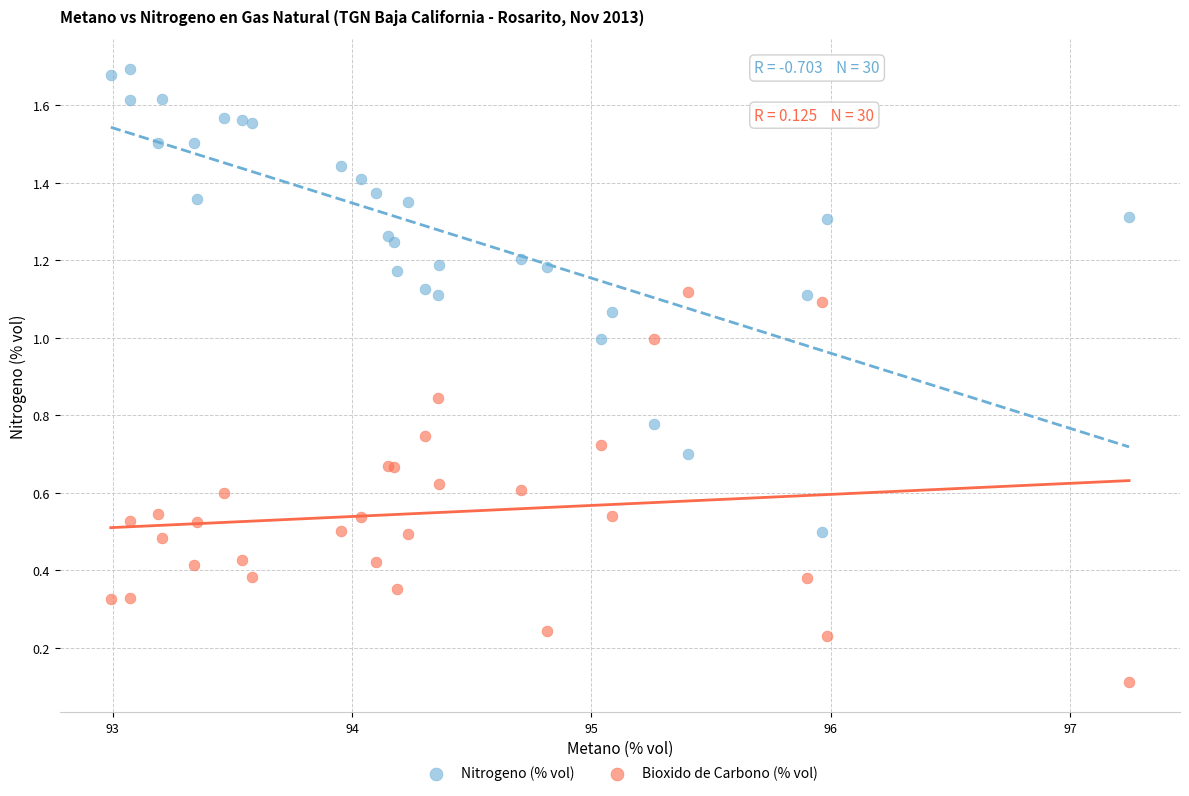

Which series has the widest spread of Y values?

Nitrogeno (% vol)